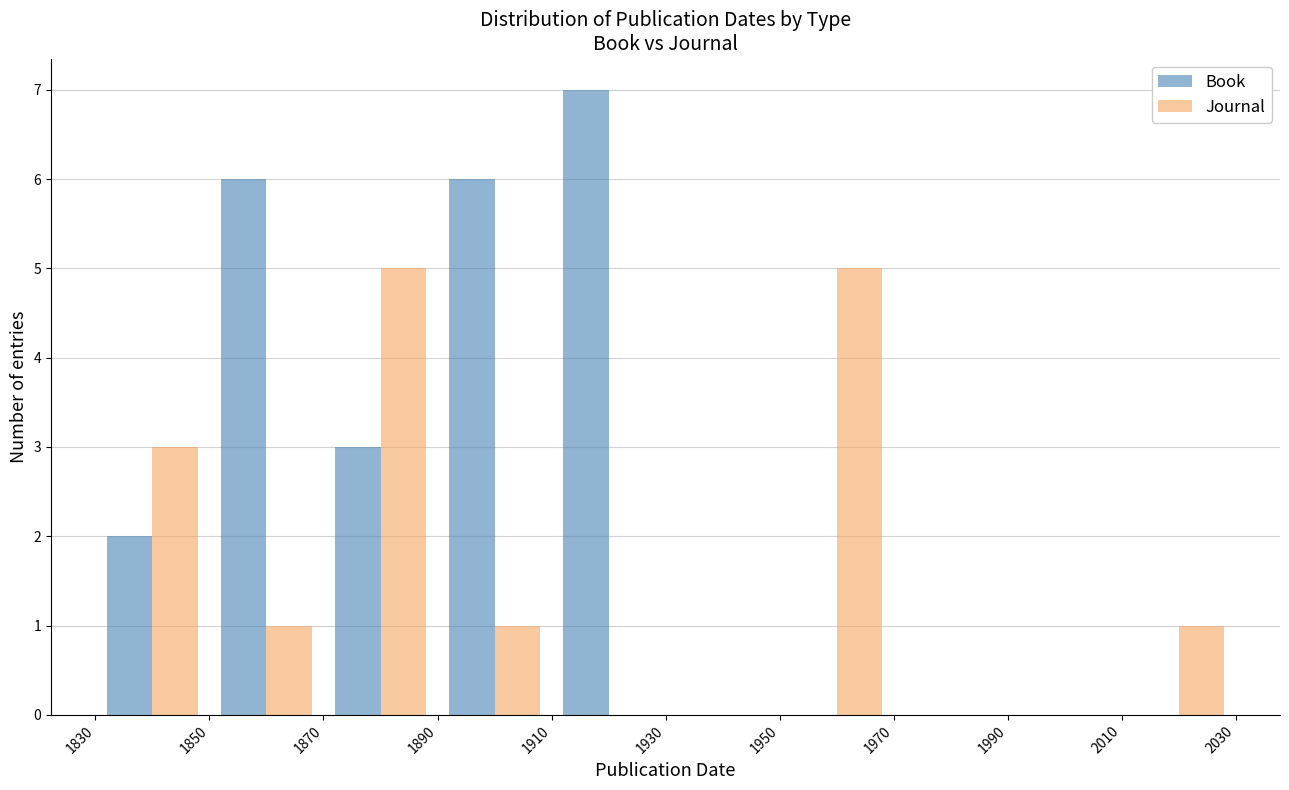

Reading left to right, list every range on the x-axis with the height of the bar of each series over it. The values are not printed on the chart, so give them approximately, as read against the axis.

1830 to 1850: Book=2	Journal=3
1850 to 1870: Book=6	Journal=1
1870 to 1890: Book=3	Journal=5
1890 to 1910: Book=6	Journal=1
1910 to 1930: Book=7	Journal=0
1930 to 1950: Book=0	Journal=0
1950 to 1970: Book=0	Journal=5
1970 to 1990: Book=0	Journal=0
1990 to 2010: Book=0	Journal=0
2010 to 2030: Book=0	Journal=1